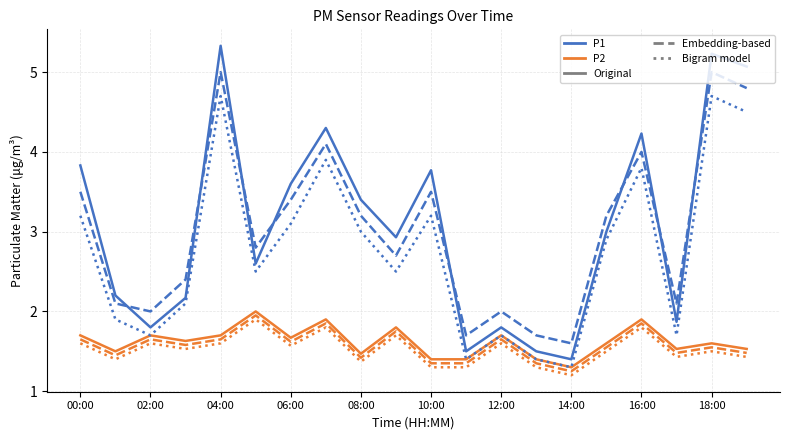

Is this an area chart (filled region under the line)?

No